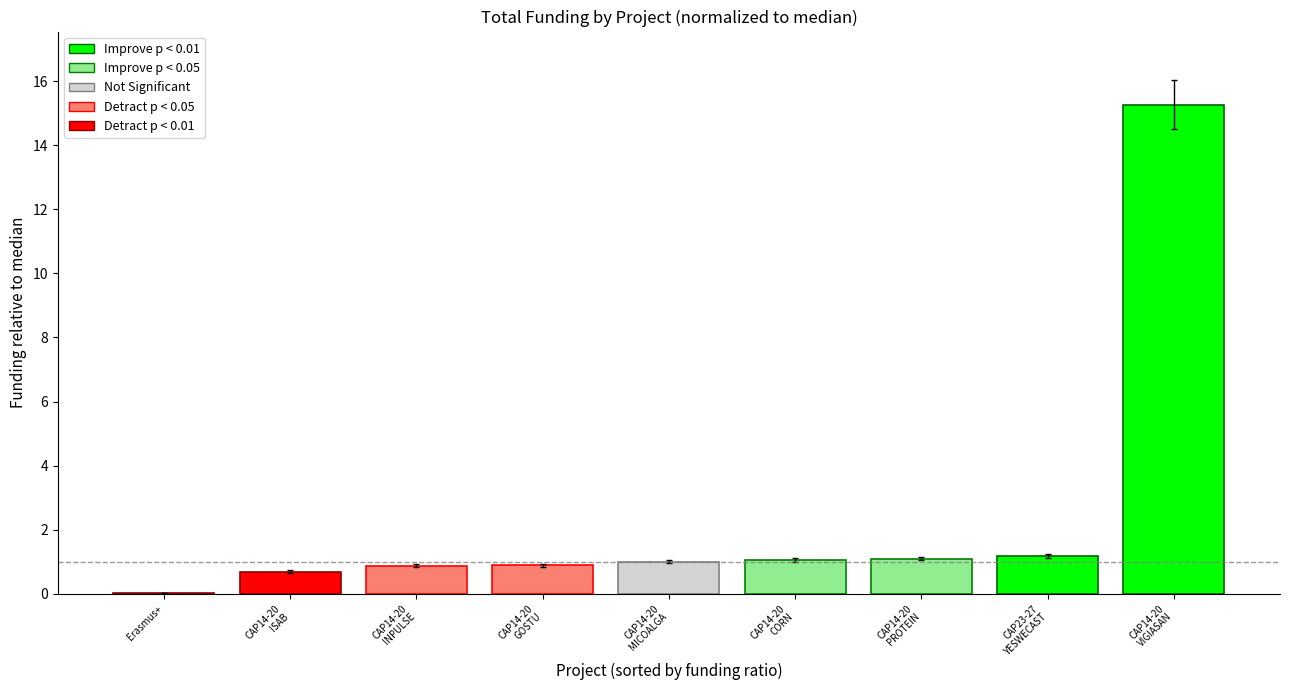

What is the sum of all values?

22.1